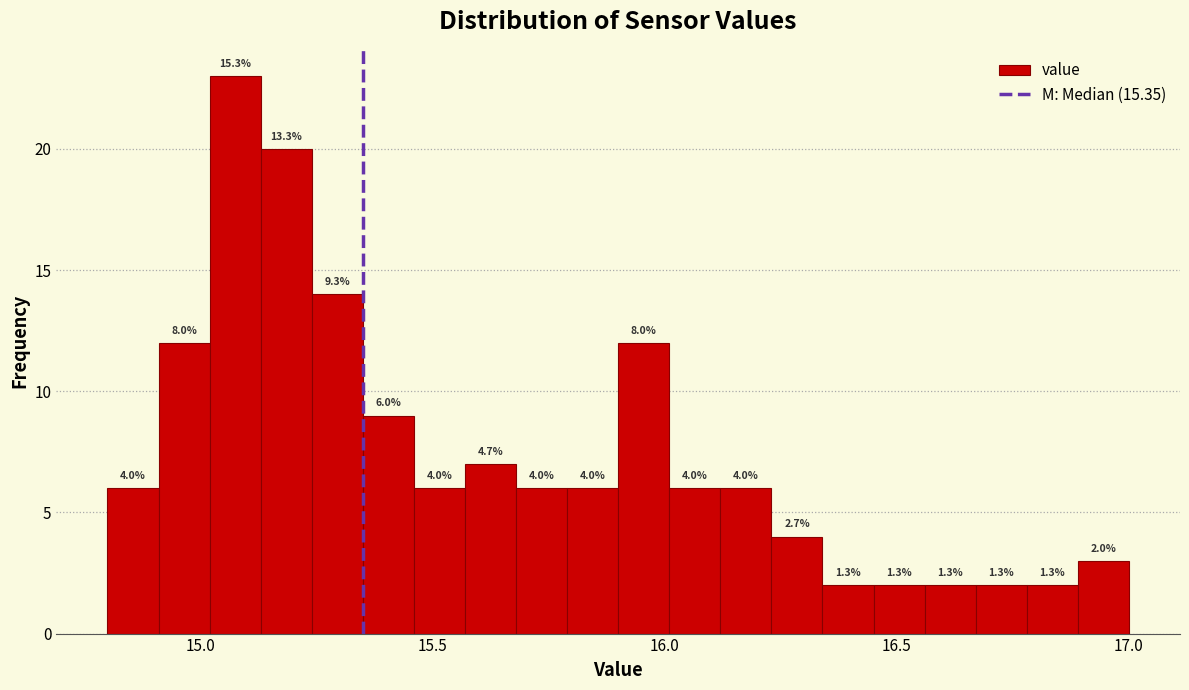

Read against the x-axis, roughly where is the centre of the tallest bar?

15.10